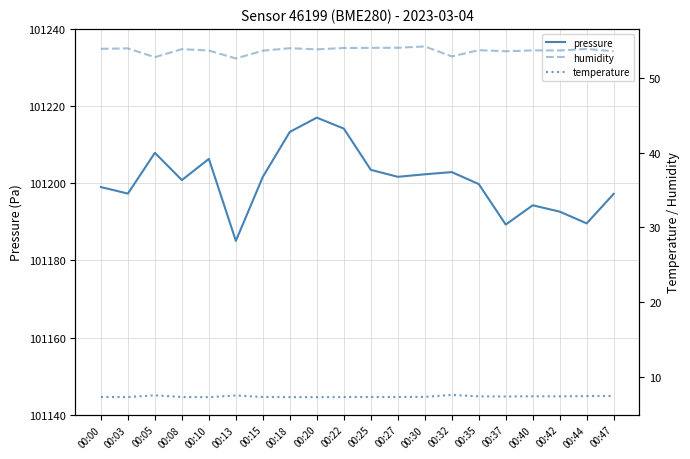

Does the chart have visible grid lines?

Yes